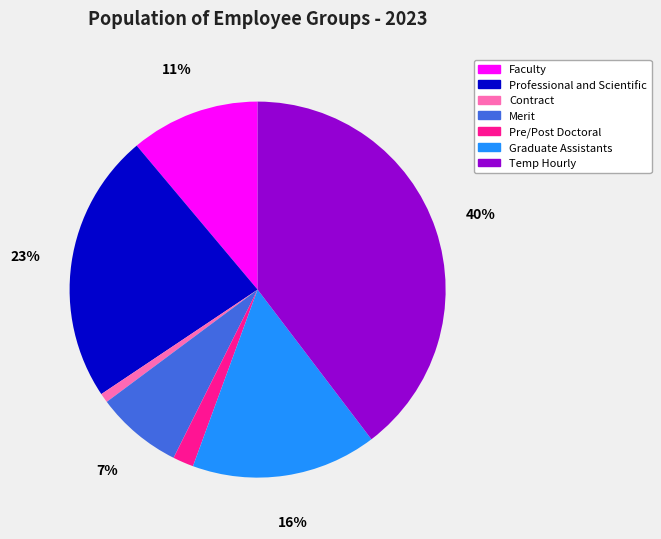

What is the largest slice in the pie chart?

Temp Hourly